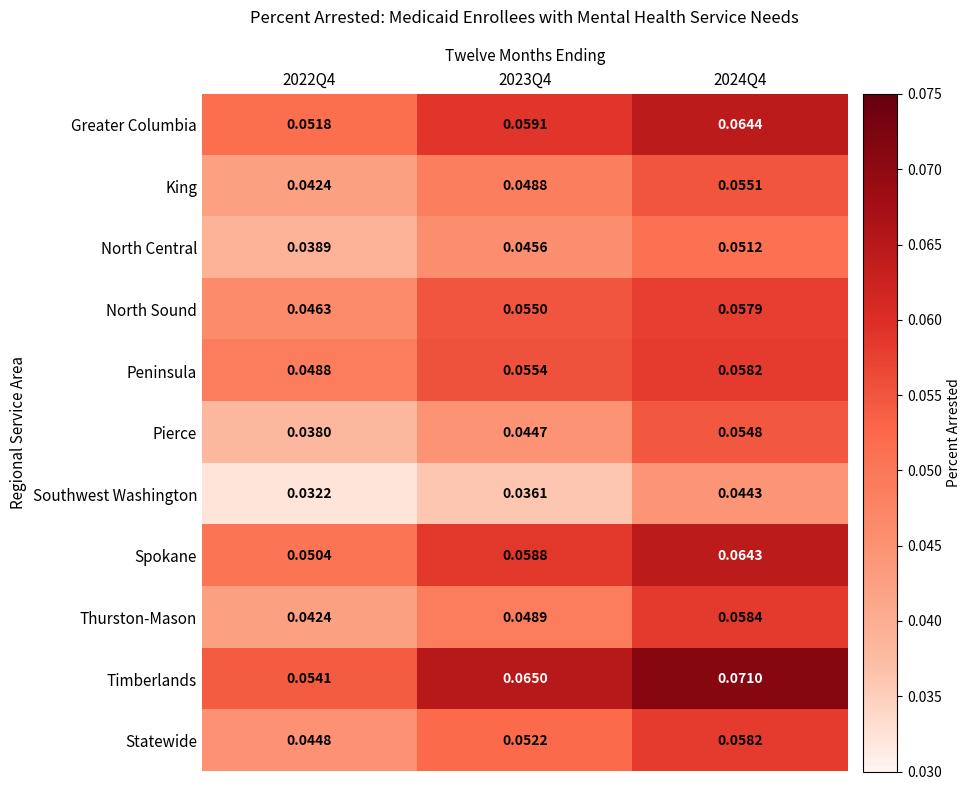

Which series changed the most between 2022Q4 and 2023Q4?

Timberlands